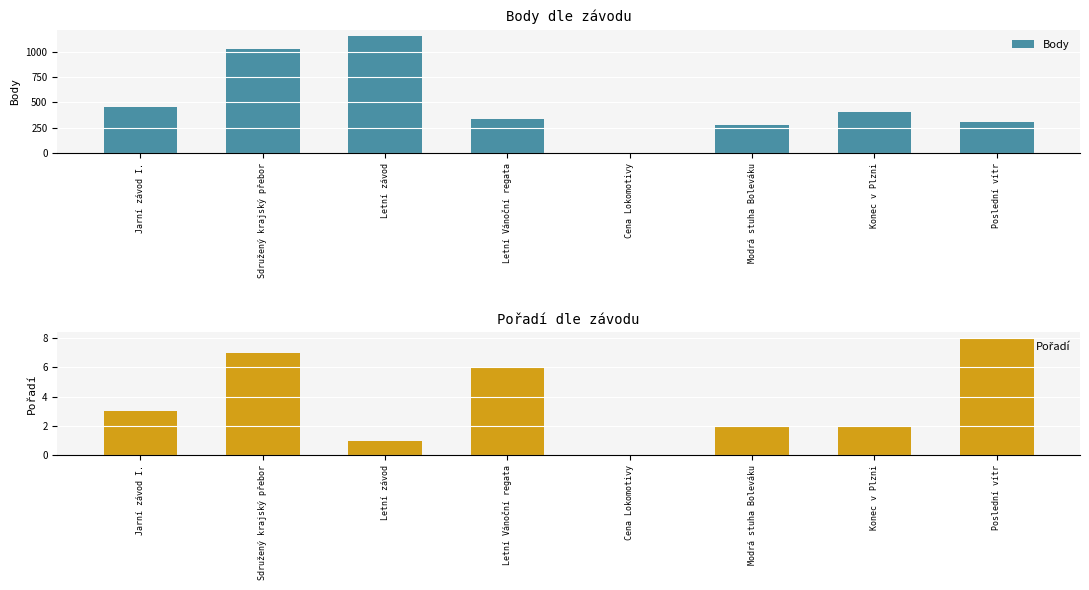

True or false: Pořadí has a value of 4 at Jarní závod I..

False